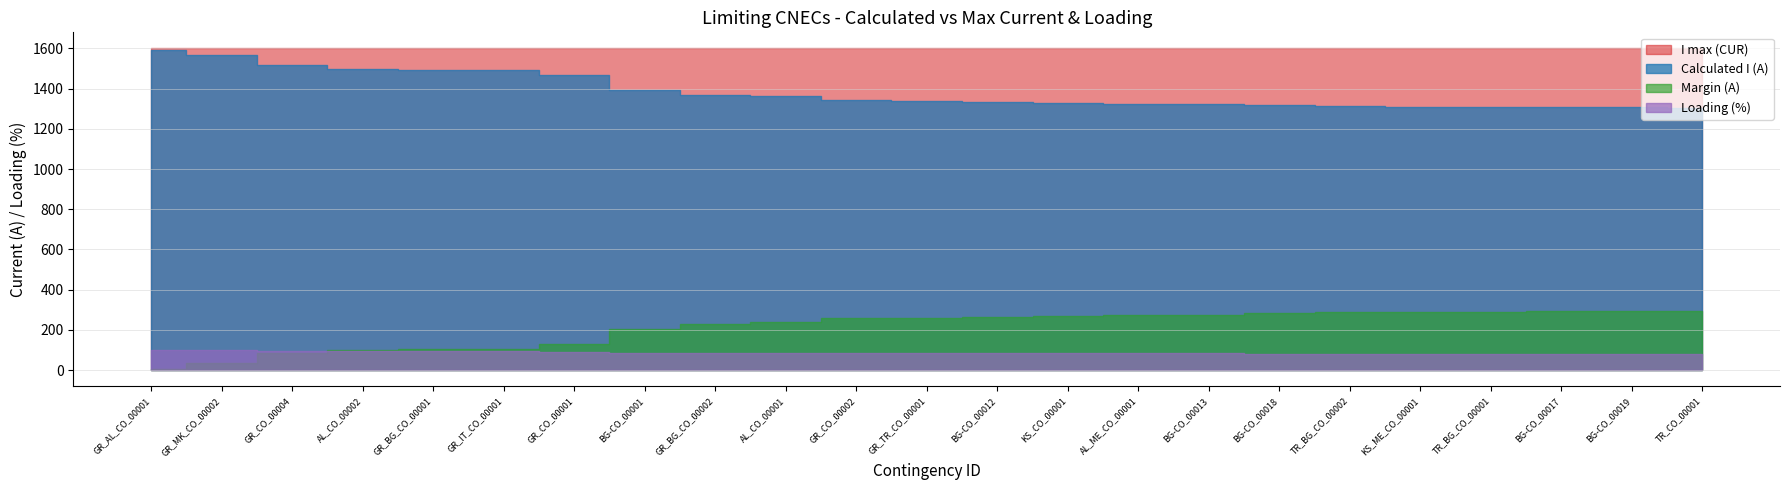

How many data points does each series have?

23